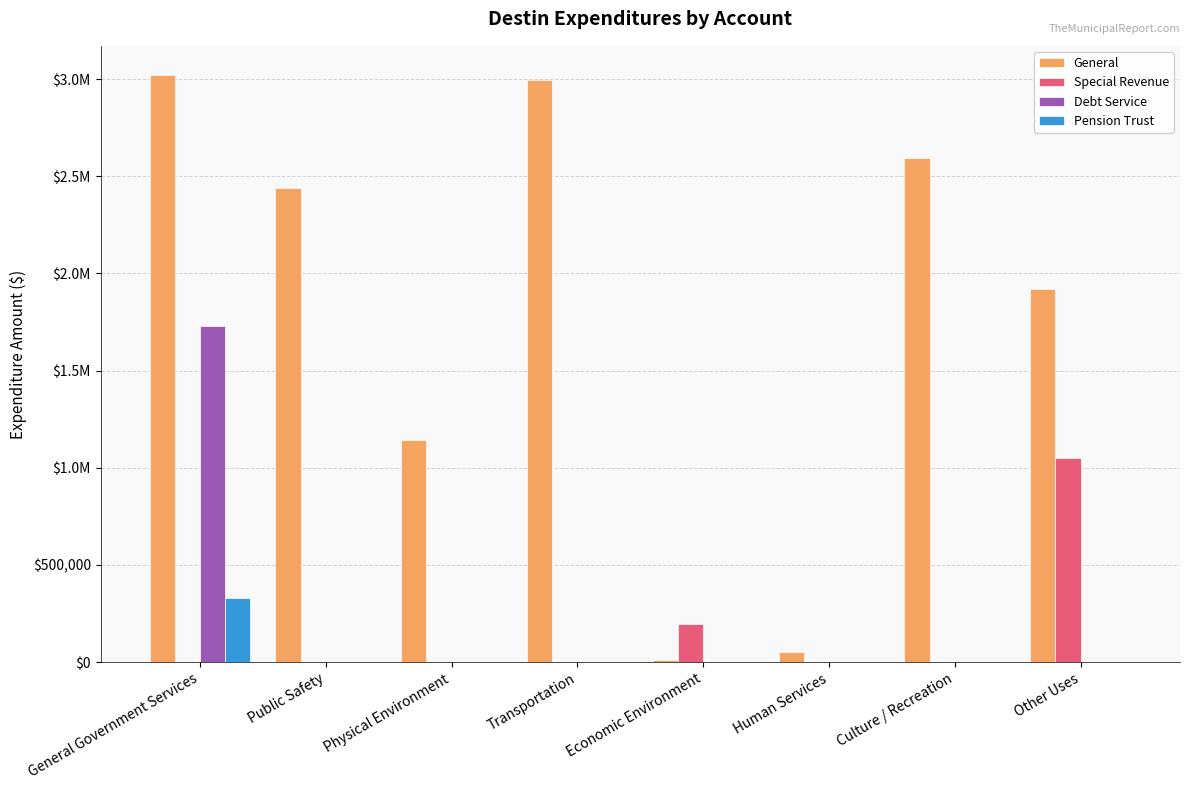

What are all the series names shown in the legend?

General, Special Revenue, Debt Service, Pension Trust